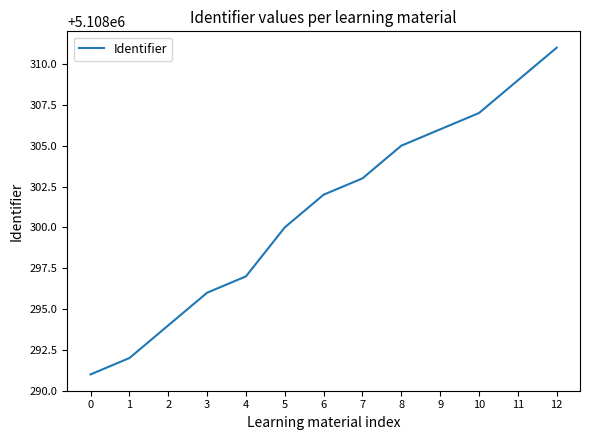

Reading right to left, list all the values displayed in this chart.

5108311	5108309	5108307	5108306	5108305	5108303	5108302	5108300	5108297	5108296	5108294	5108292	5108291